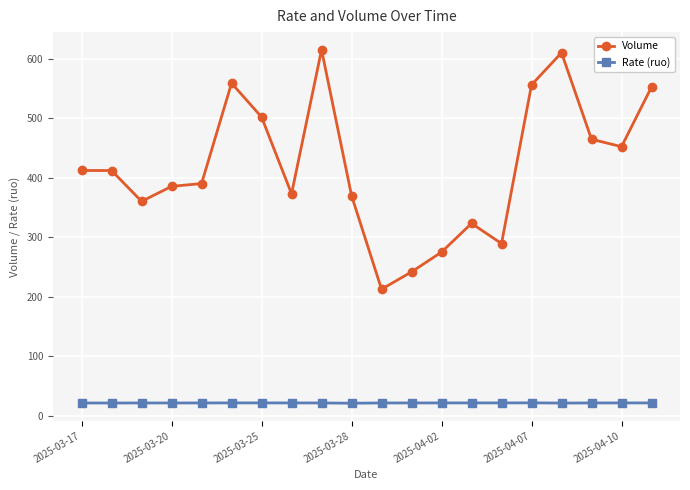

Which series has the widest spread of values?

Volume